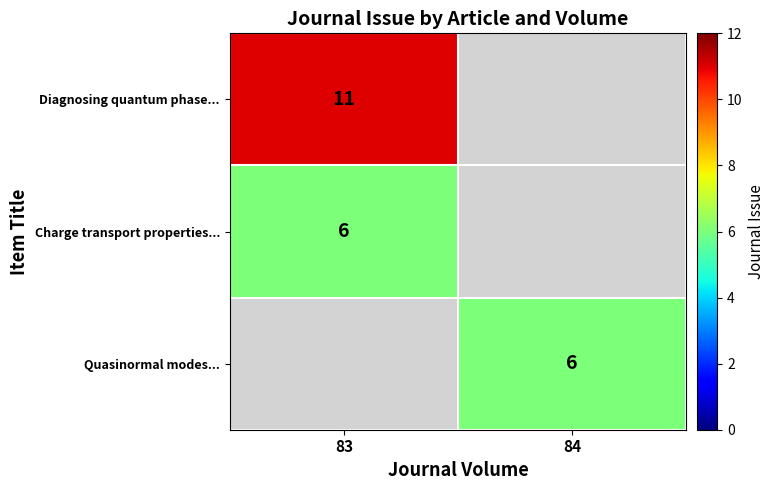

The Diagnosing quantum phase... series shows 11 at 83. True or false?

True